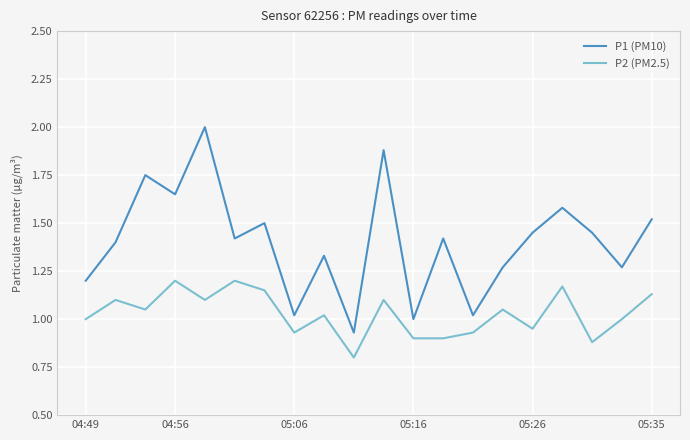

Which series has the largest range (max minus min)?

P1 (PM10)